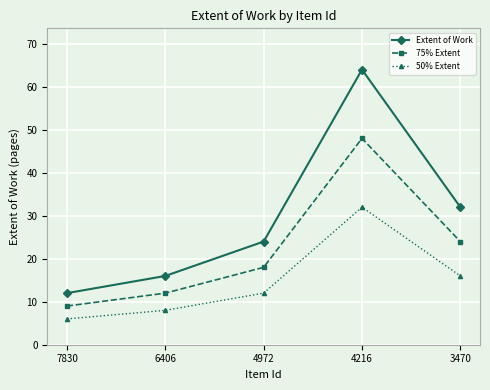

What is the spread (max minus min) of values at 7830?

6